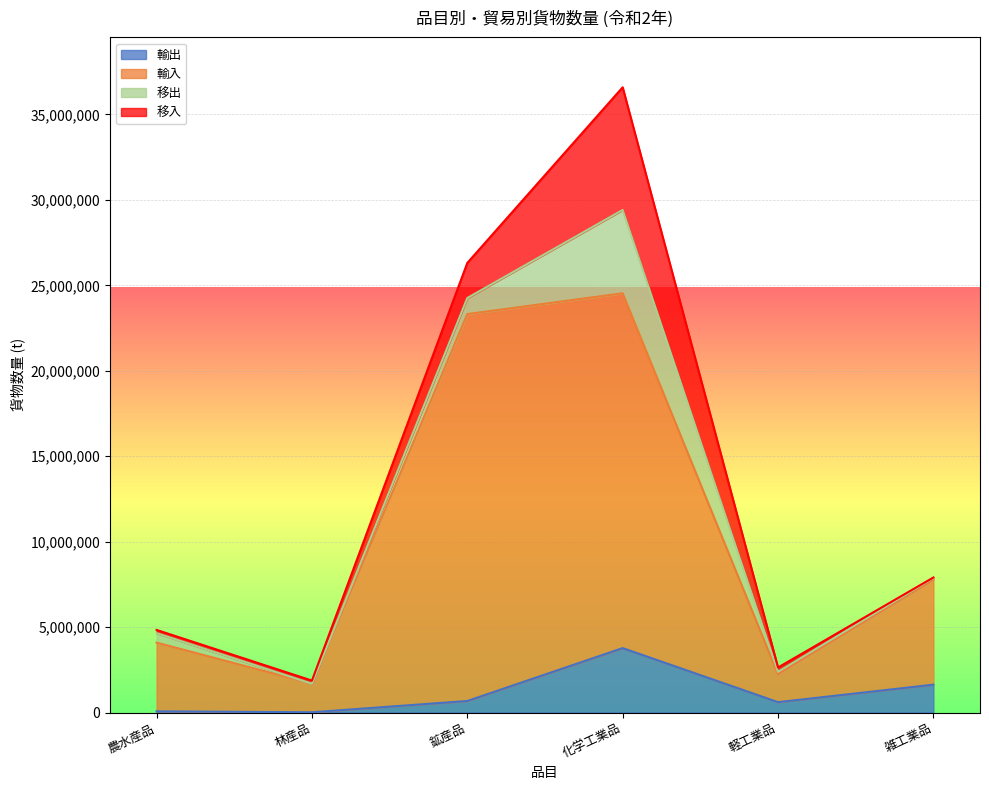

Between 林産品 and 鉱産品, which series saw the biggest shift?

輸入